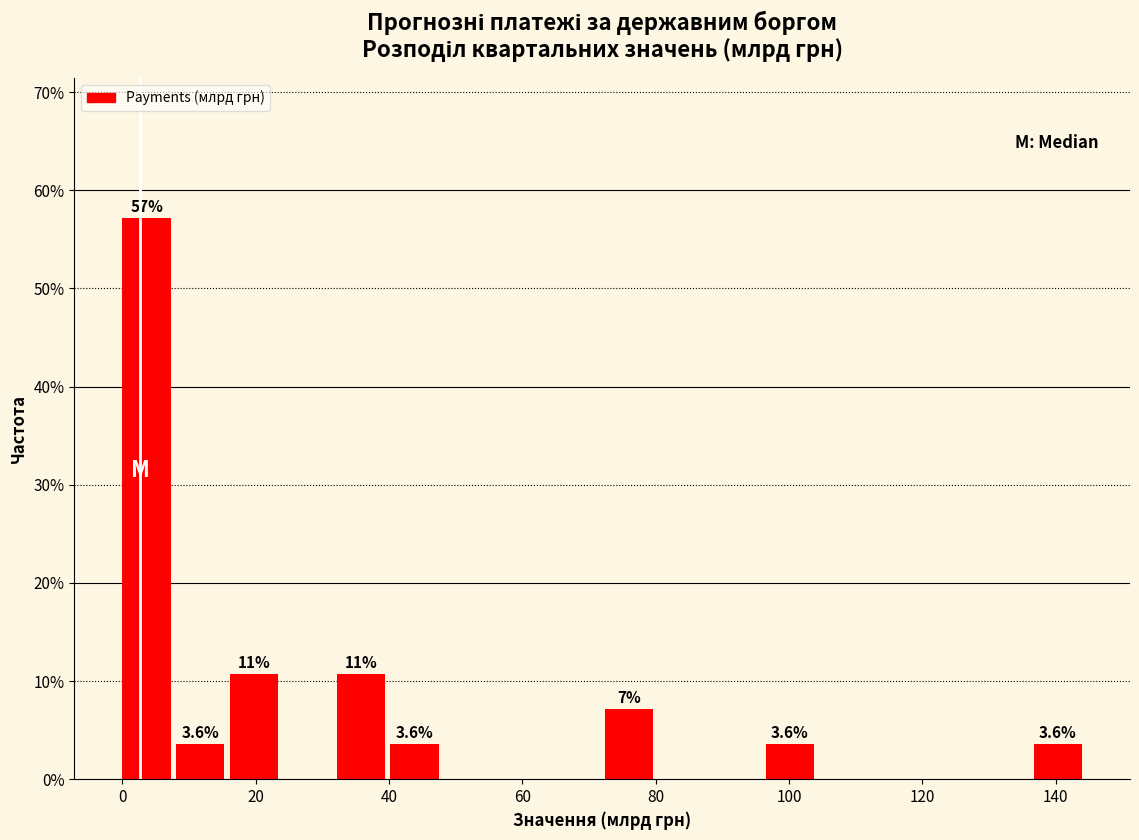

Which range on the x-axis has the tallest bar?

0 to 8